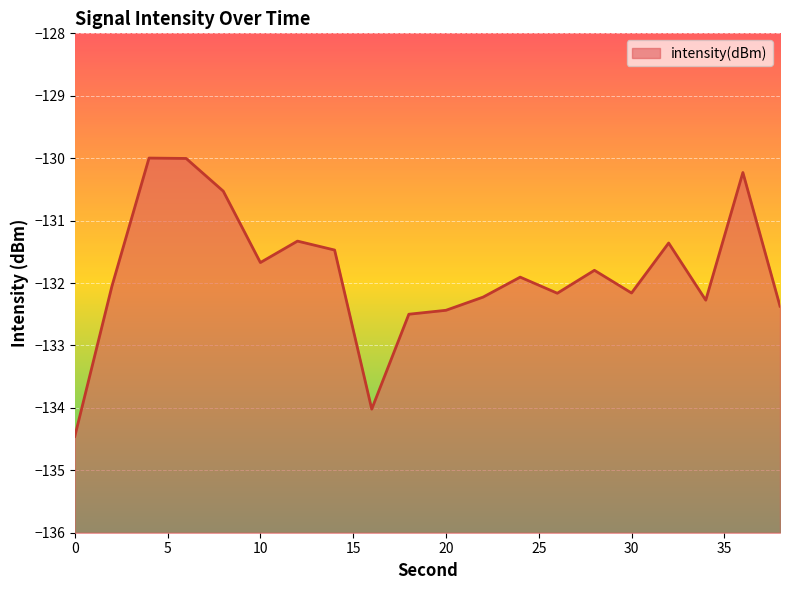

Reading left to right, transcribe all the data shown in this chart.

-134.5	-132.1	-130.0	-130.0	-130.5	-131.7	-131.3	-131.5	-134.0	-132.5	-132.4	-132.2	-131.9	-132.2	-131.8	-132.2	-131.4	-132.3	-130.2	-132.4